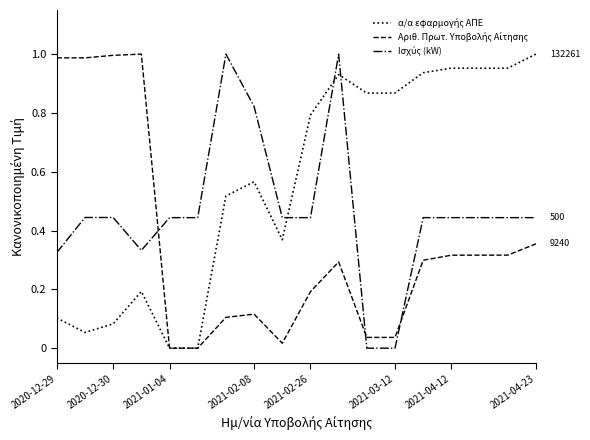

How many distinct data groups are displayed?

3